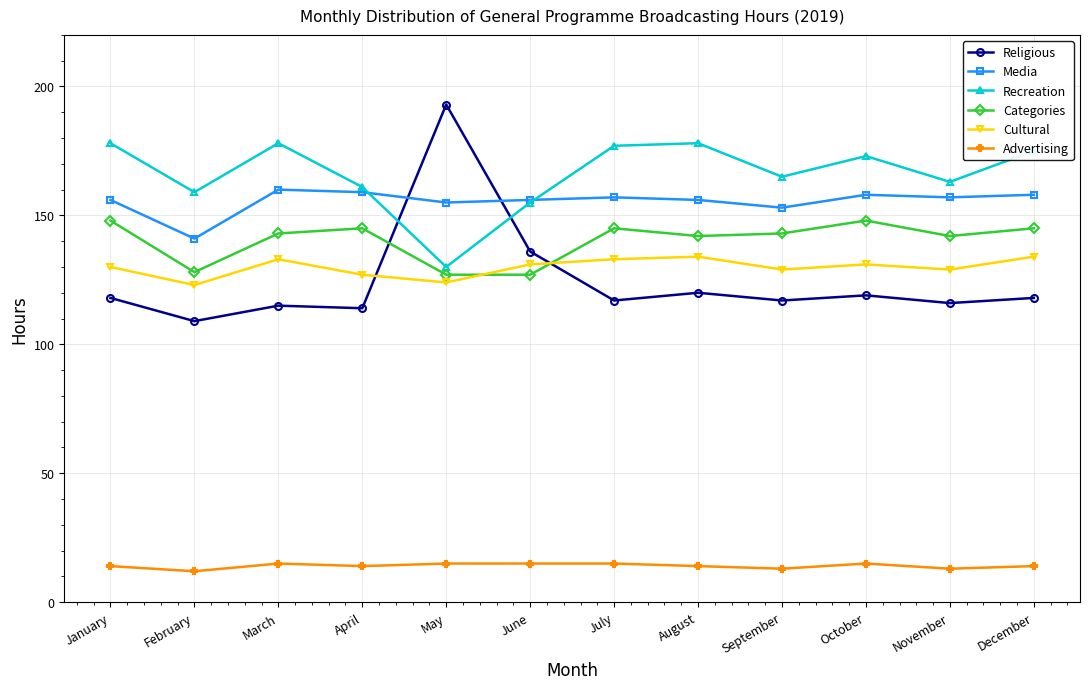

Reading left to right, list all the values displayed in this chart.

Religious: January=118	February=109	March=115	April=114	May=193	June=136	July=117	August=120	September=117	October=119	November=116	December=118
Media: January=156	February=141	March=160	April=159	May=155	June=156	July=157	August=156	September=153	October=158	November=157	December=158
Recreation: January=178	February=159	March=178	April=161	May=130	June=155	July=177	August=178	September=165	October=173	November=163	December=175
Categories: January=148	February=128	March=143	April=145	May=127	June=127	July=145	August=142	September=143	October=148	November=142	December=145
Cultural: January=130	February=123	March=133	April=127	May=124	June=131	July=133	August=134	September=129	October=131	November=129	December=134
Advertising: January=14	February=12	March=15	April=14	May=15	June=15	July=15	August=14	September=13	October=15	November=13	December=14